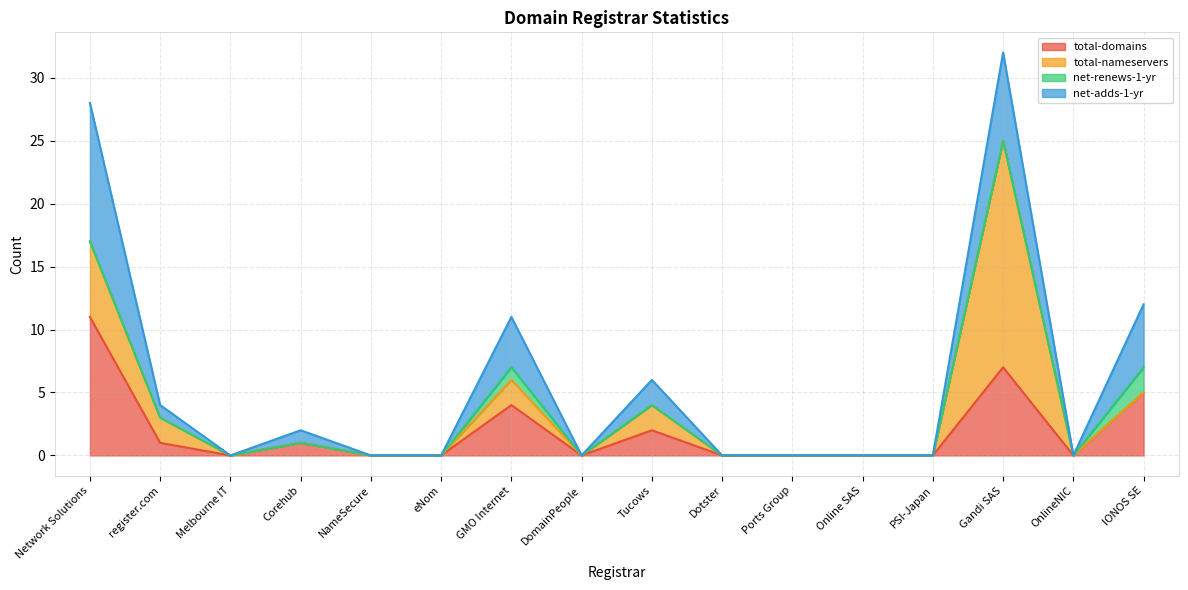

At Tucows, list the series in order from largest to smallest.

total-domains, total-nameservers, net-adds-1-yr, net-renews-1-yr